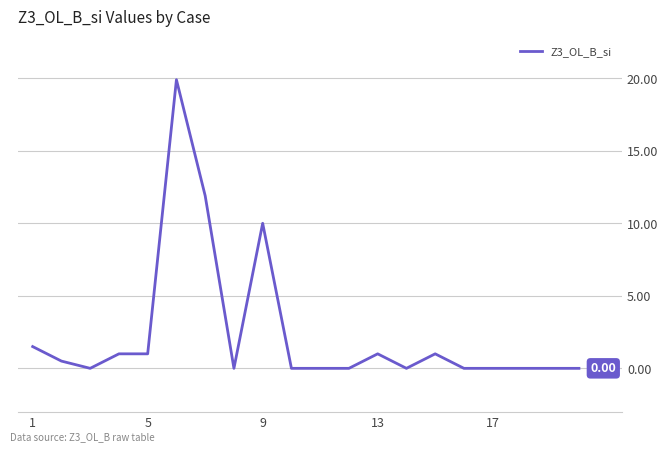

How many series are shown in this chart?

1